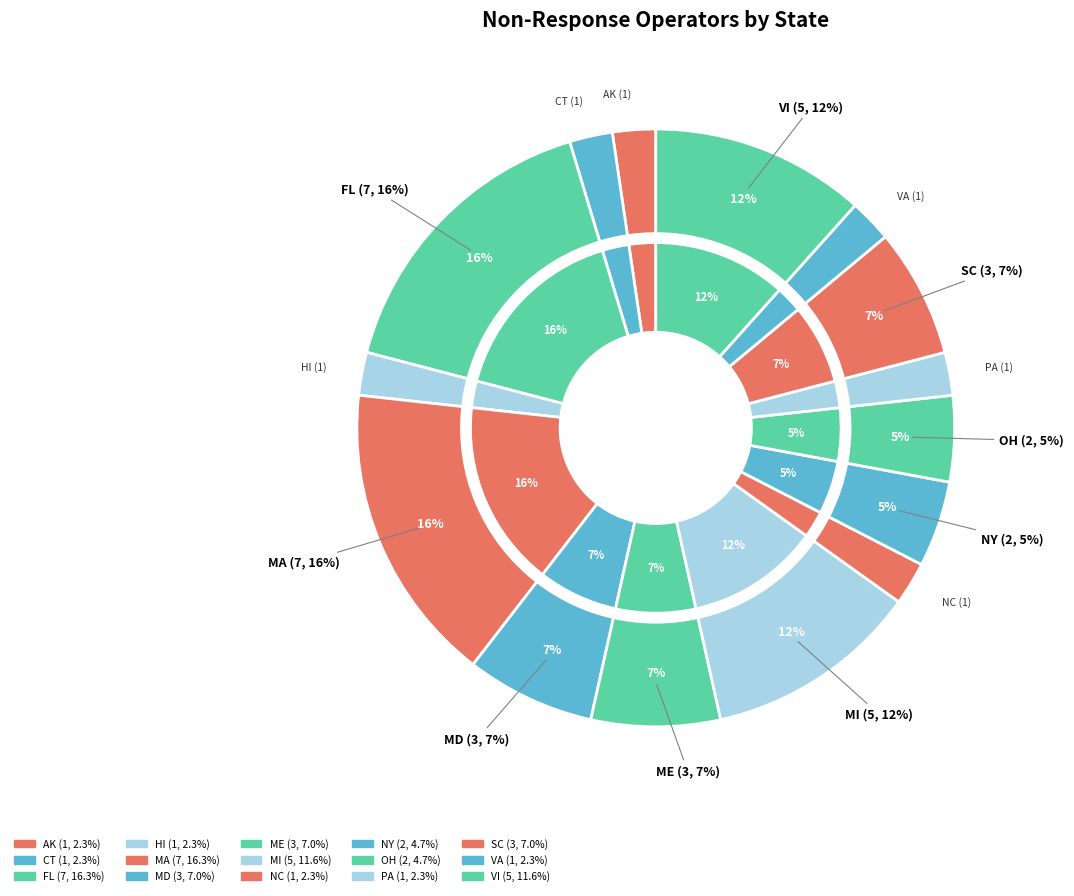

Which slice is the largest?

FL